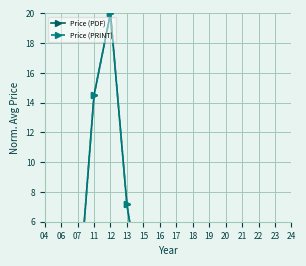

At which label is Price (PRINT) closest to 10?

13